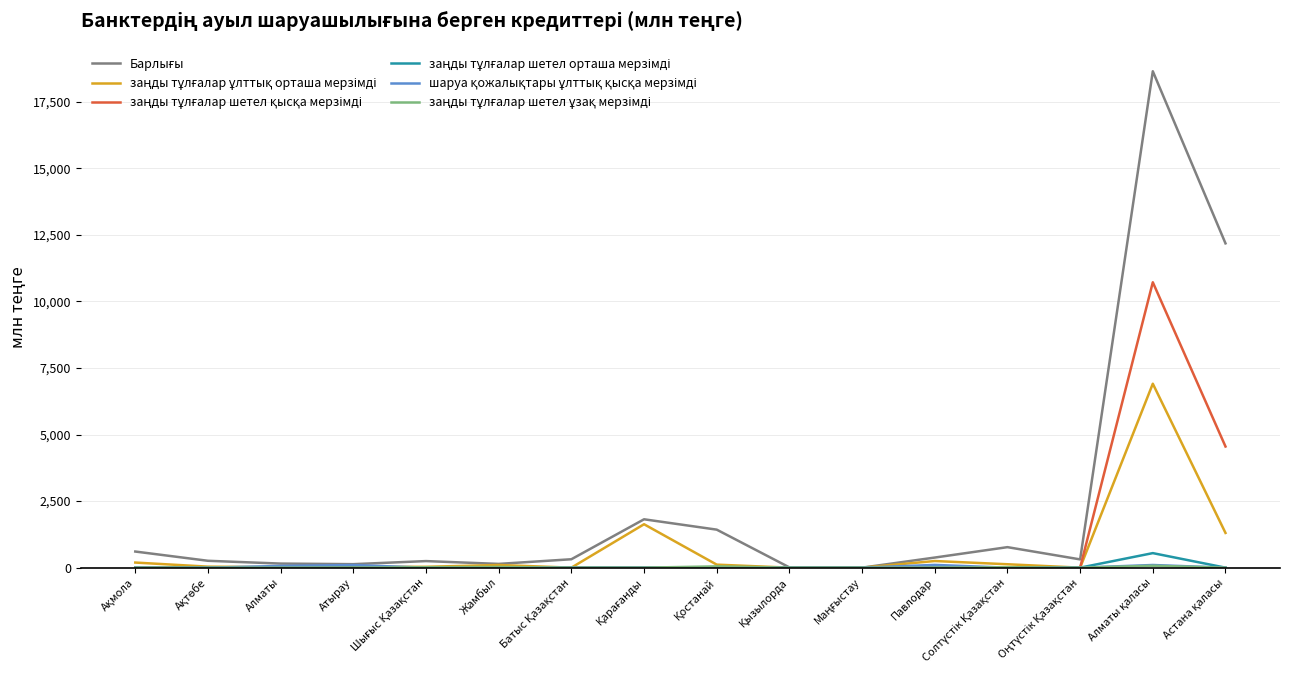

What is the greatest value displayed?

18643.1